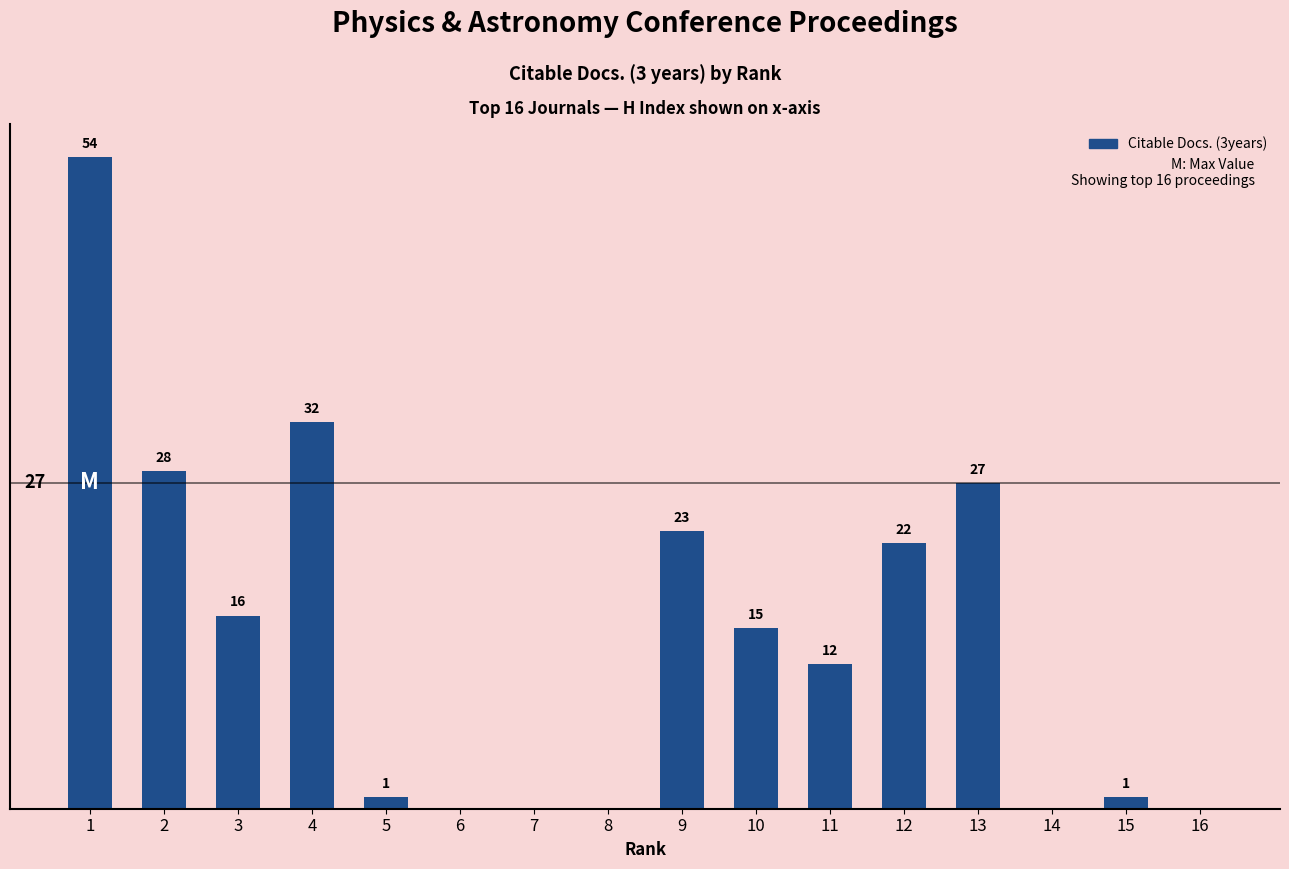

At which label does the data first exceed 15?

1